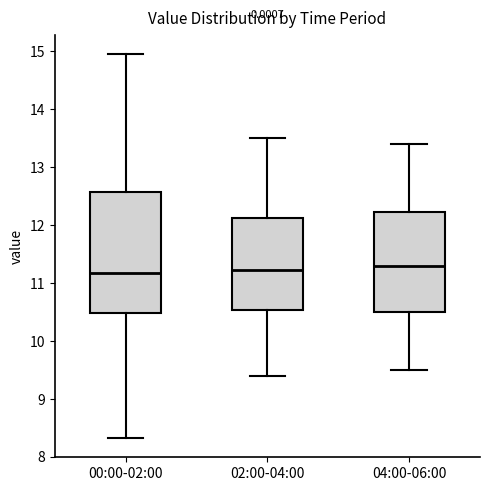

Where is the upper edge of the box for 00:00-02:00 on the y-axis? The values are not printed on the chart, so give them approximately, as read against the axis.

12.6